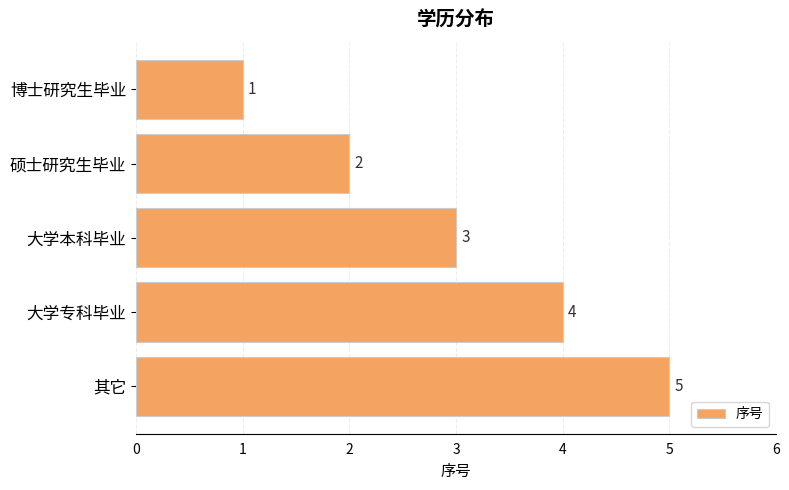

The value at 其它 is 3. True or false?

False